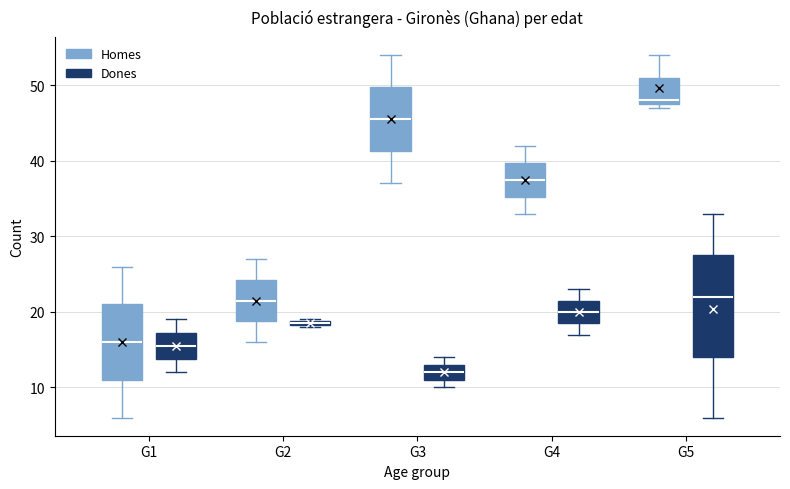

Where is the upper edge of the box for G4 (Homes) on the y-axis? The values are not printed on the chart, so give them approximately, as read against the axis.

40